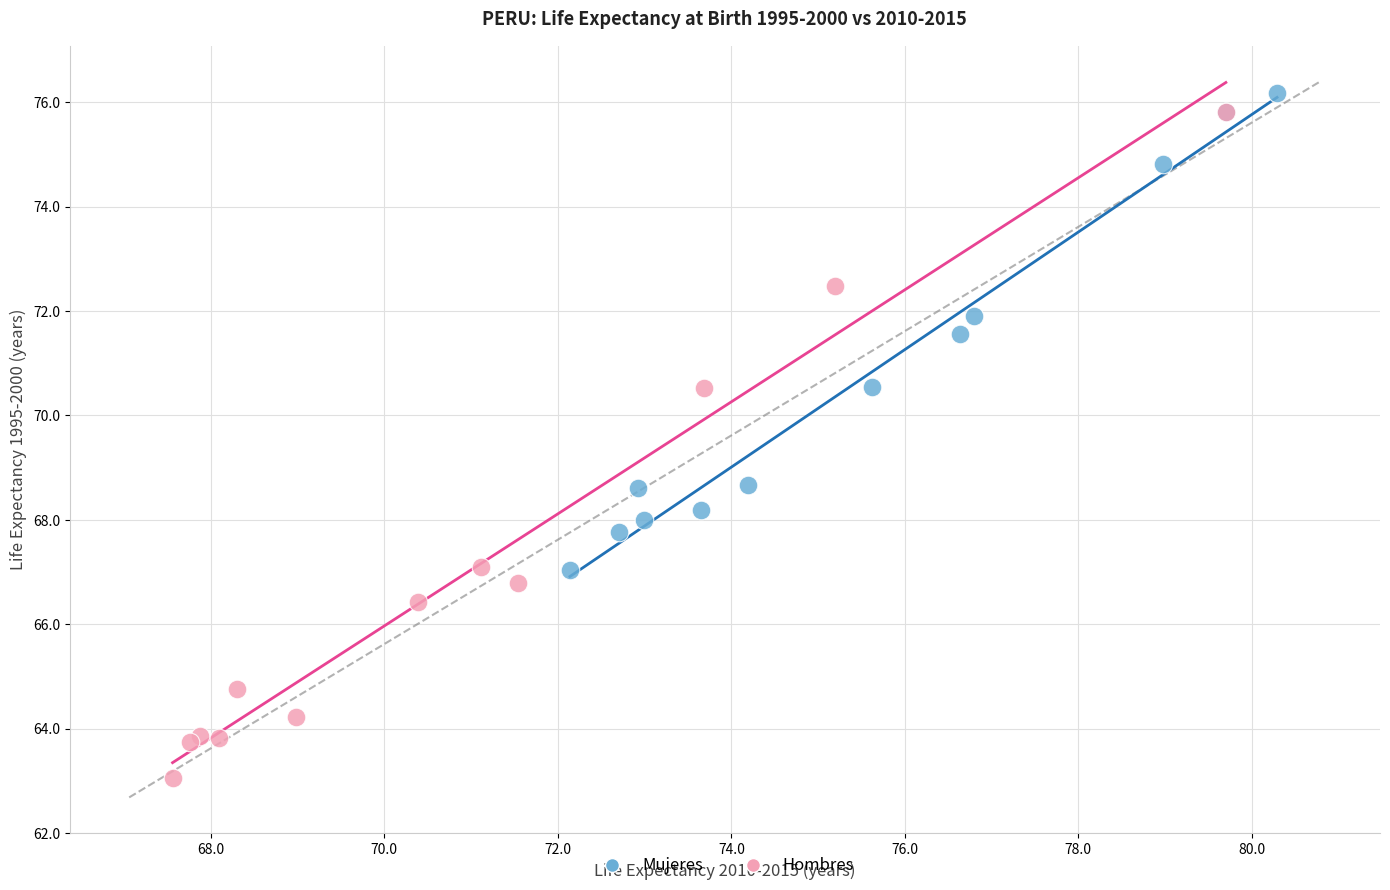

Which series contains the lowest Y value?

Hombres